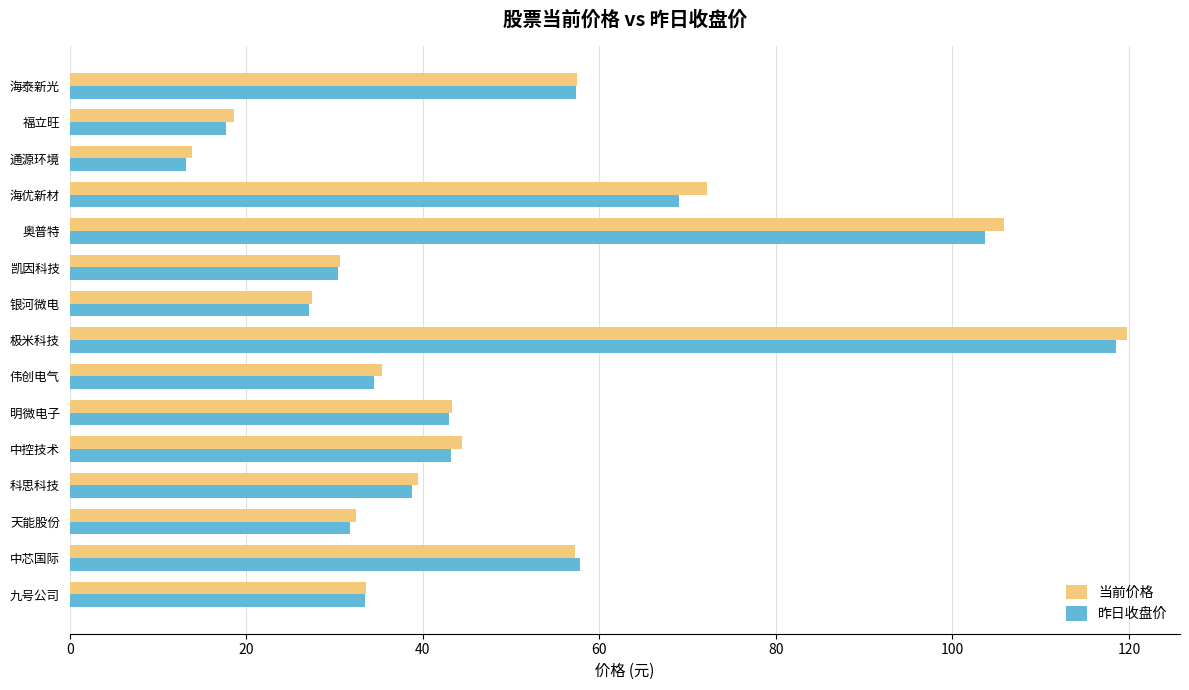

The 当前价格 series shows 29.9 at 中控技术. True or false?

False